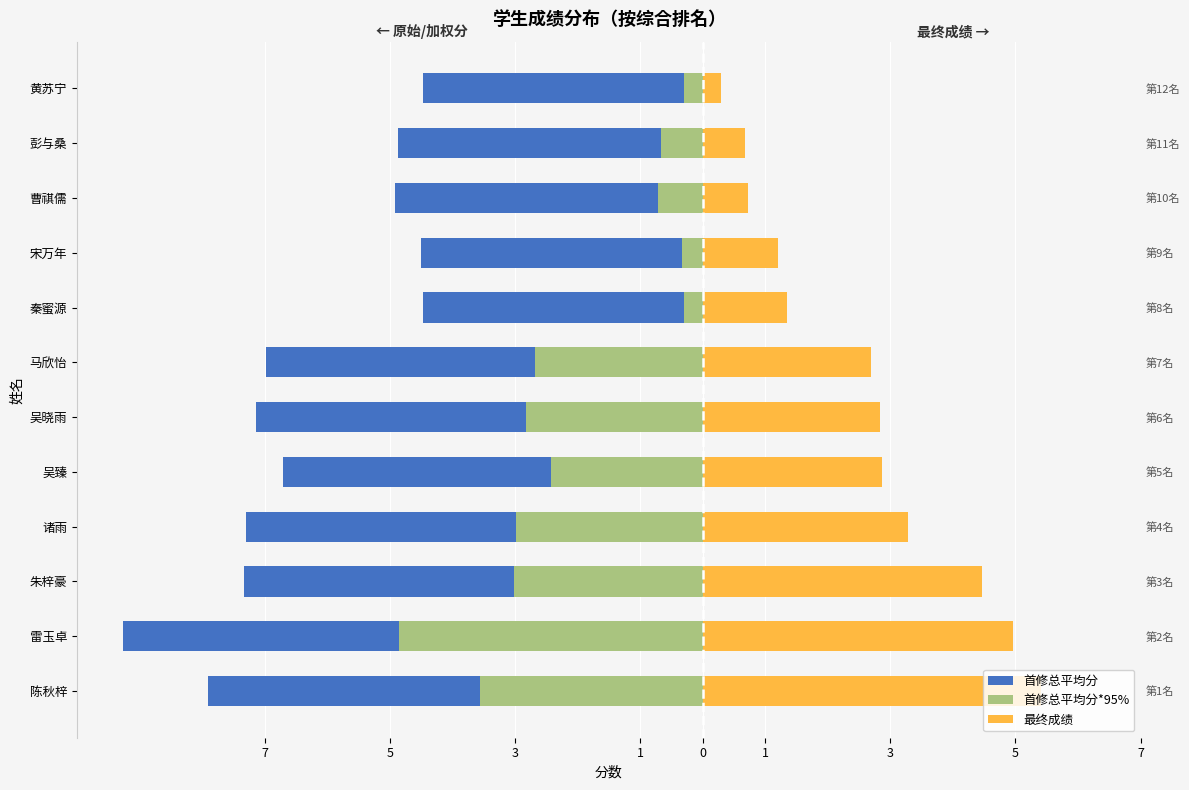

Is it true that 首修总平均分*95% equals -0.7 at 吴晓雨?

False